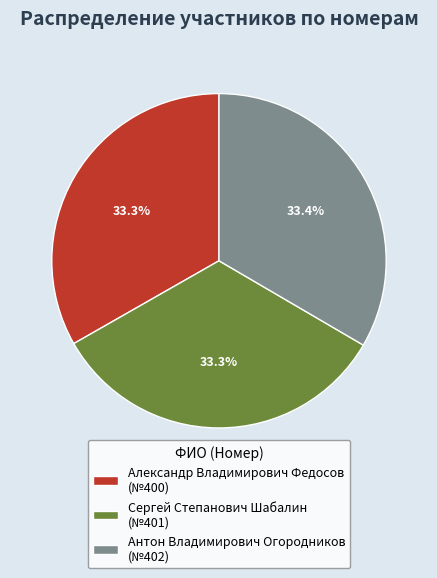

Is it true that Сергей Степанович Шабалин is 33% of the pie?

True